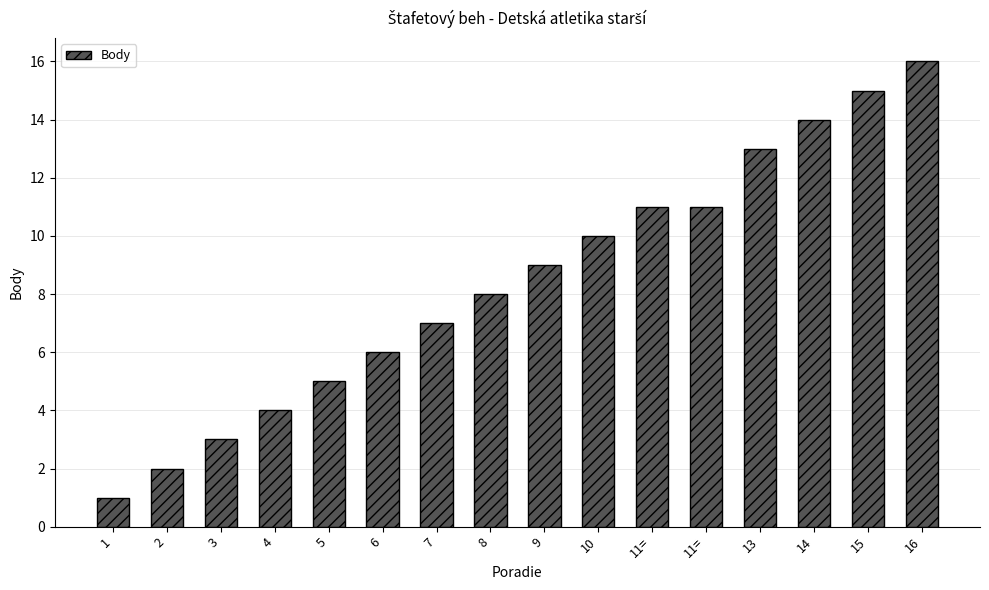

Does the chart contain stacked bars?

No